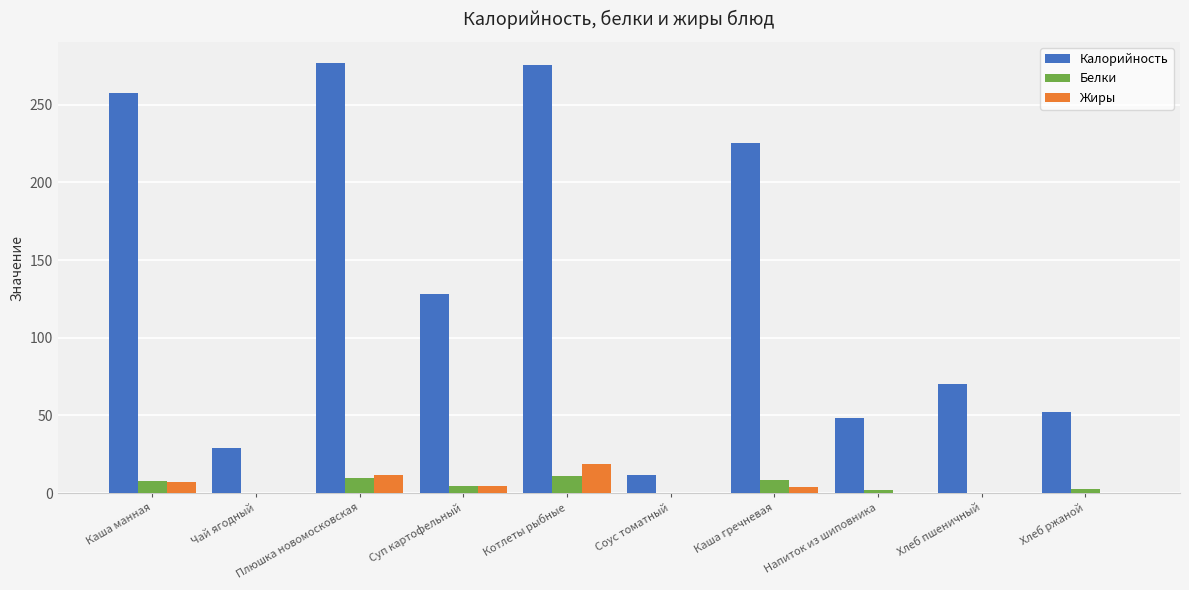

Which series has the widest spread of values?

Калорийность